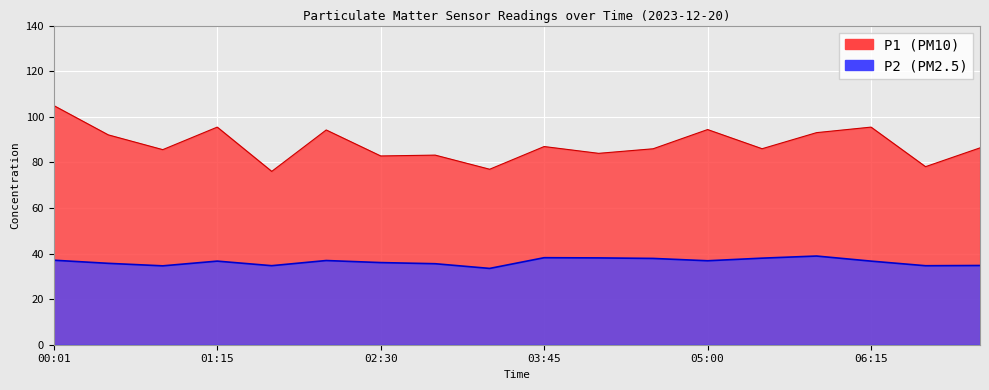

What is the difference between the second highest and second lowest values in the P2 series?

3.6